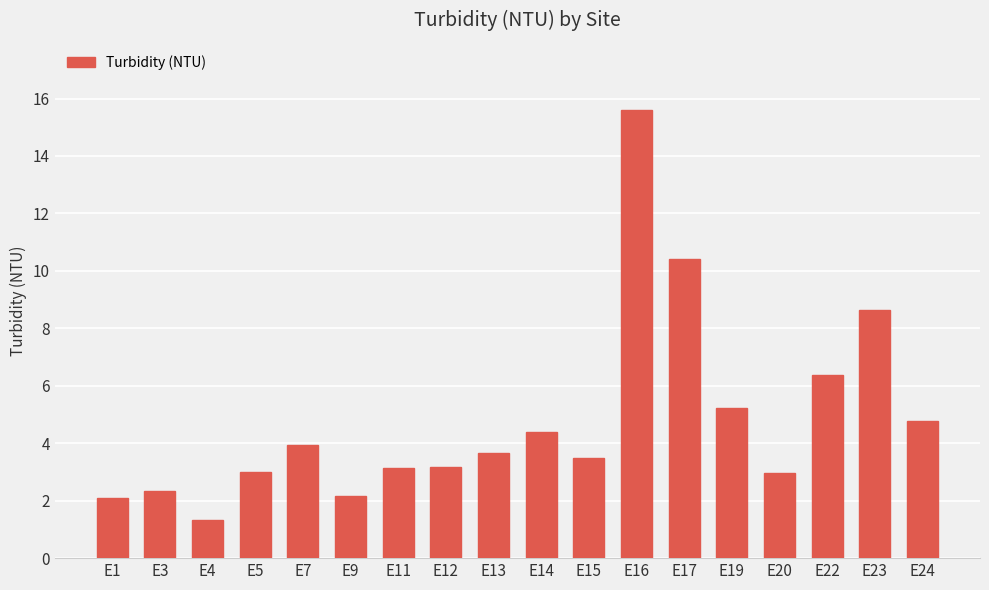

What is the change in value from E7 to E16?

+11.7